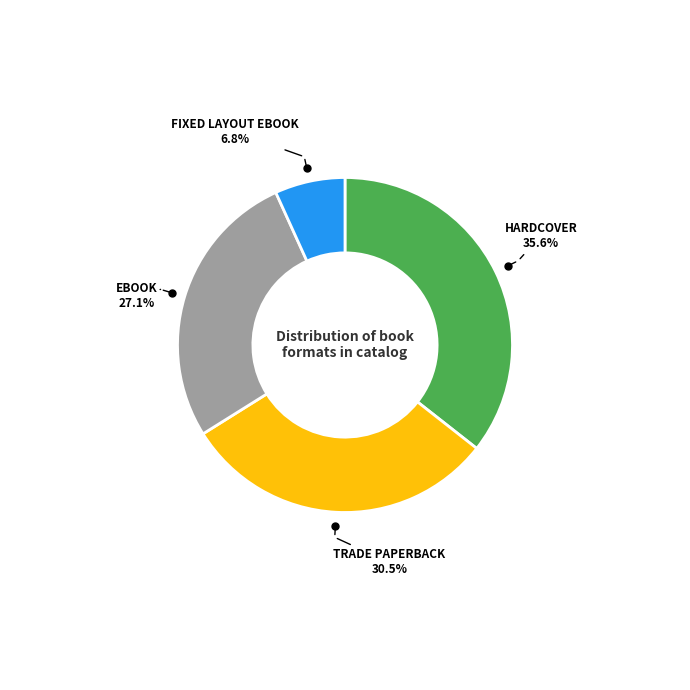

Is there any slice that represents more than half of the pie?

No